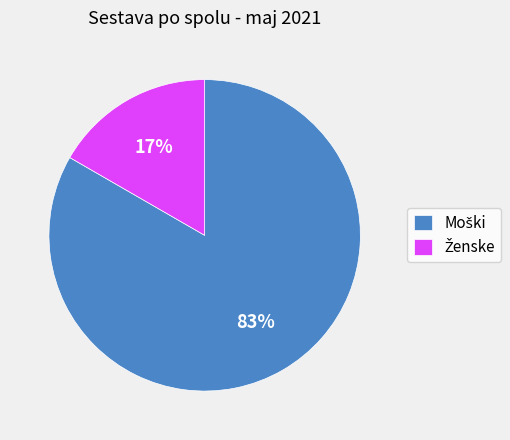

Is there any slice that represents more than half of the pie?

Yes